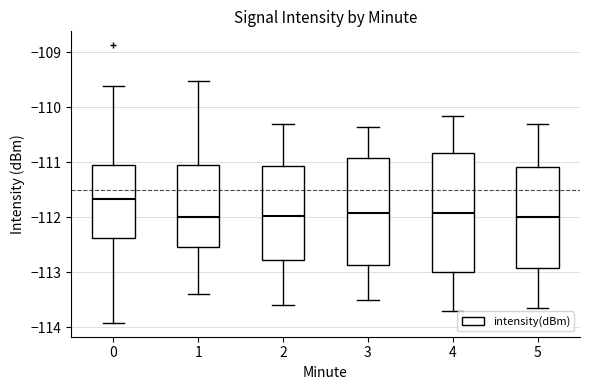

Reading left to right, transcribe this box plot: for each box, give where its median line is, the range the box spans, and where its two whiskers end, as read against the y-axis. The values are not printed on the chart, so give them approximately, as read against the axis.

0: median -111.7, box -112.4 to -111.0, whiskers -113.9 to -109.6
1: median -112.0, box -112.5 to -111.1, whiskers -113.4 to -109.5
2: median -112.0, box -112.8 to -111.1, whiskers -113.6 to -110.3
3: median -111.9, box -112.9 to -110.9, whiskers -113.5 to -110.3
4: median -111.9, box -113.0 to -110.8, whiskers -113.7 to -110.1
5: median -112.0, box -112.9 to -111.1, whiskers -113.6 to -110.3